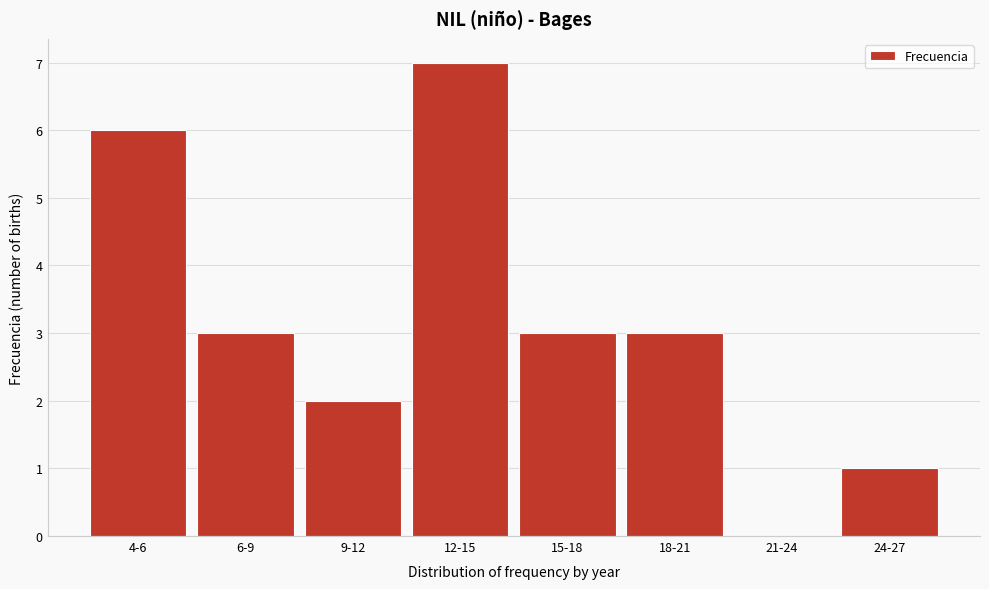

Reading left to right, list all the values displayed in this chart.

4-6=6	6-9=3	9-12=2	12-15=7	15-18=3	18-21=3	21-24=0	24-27=1